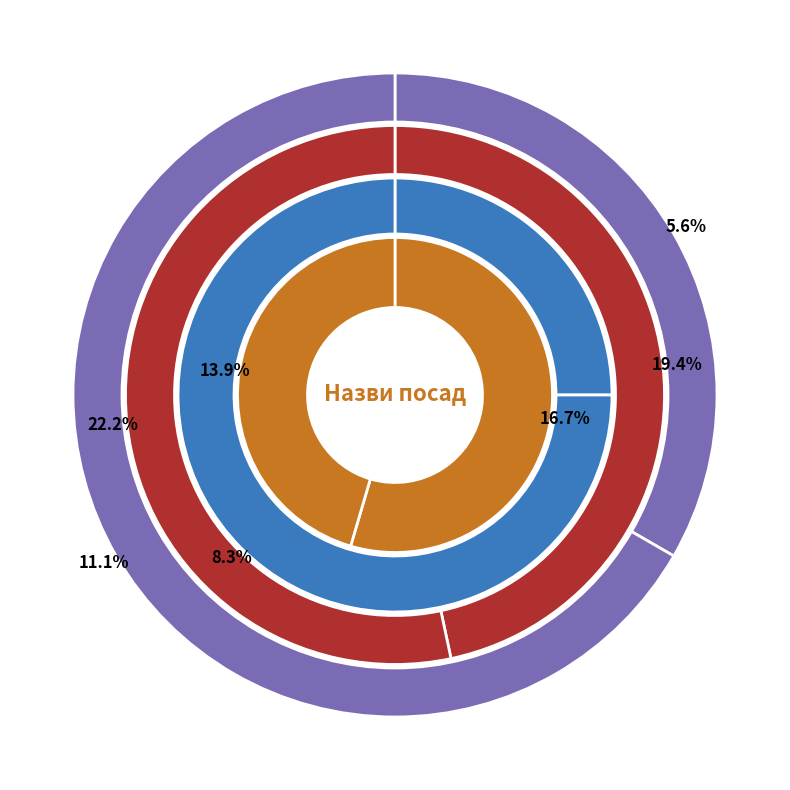

To the nearest percent, what percentage of the pie is Завідувач філією?

22%